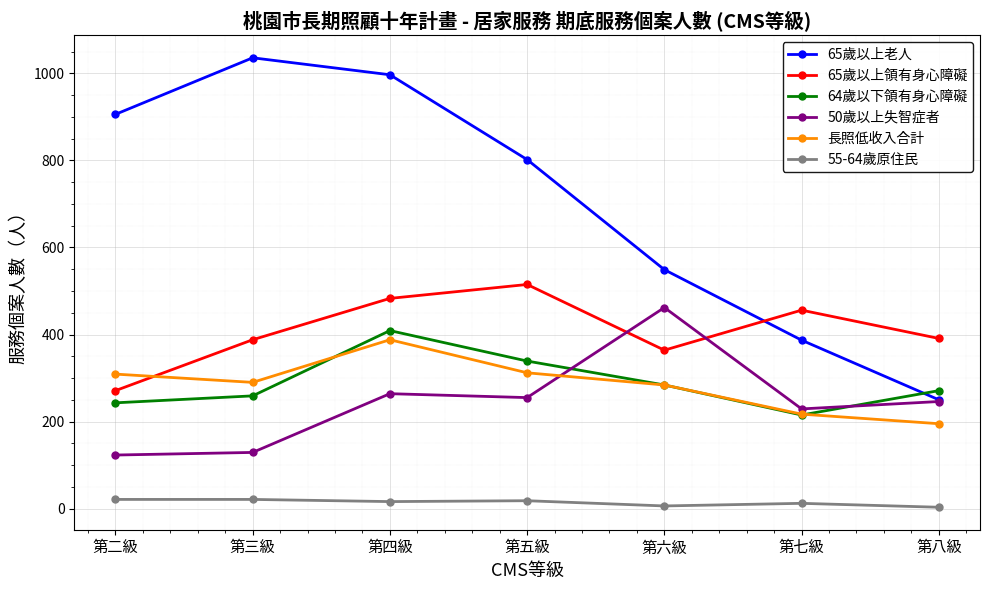

True or false: 55-64歲原住民 and 50歲以上失智症者 intersect in this chart.

False